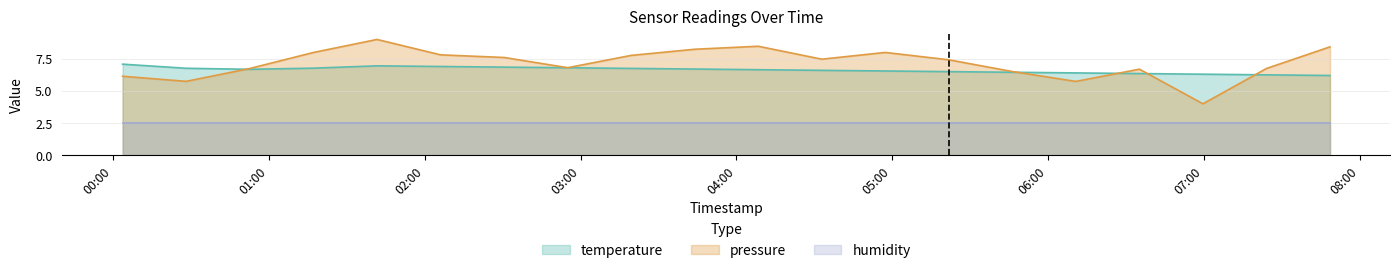

The pressure_norm series shows 10.9 at 2022-12-05T03:43:58. True or false?

False